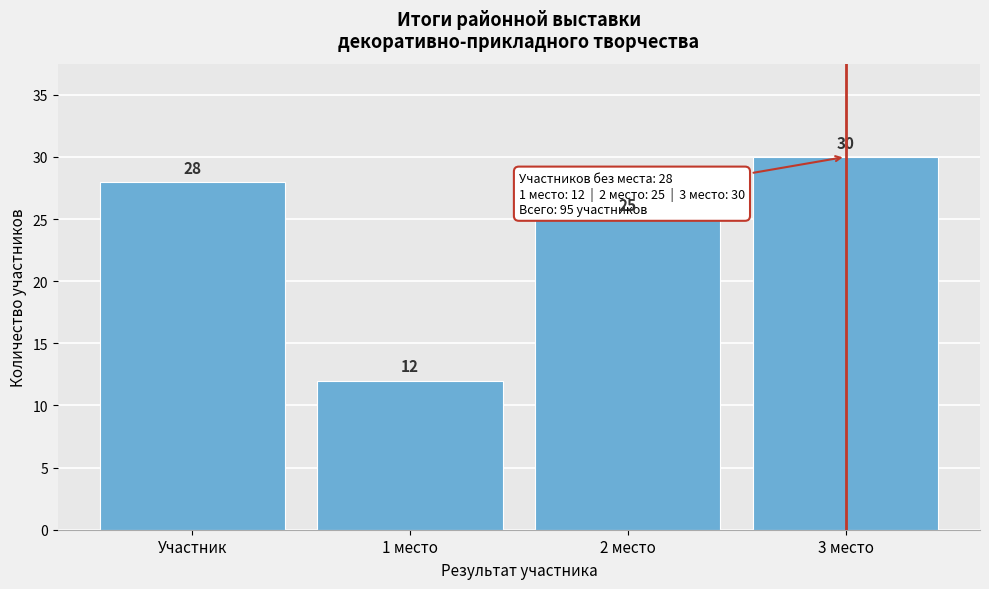

Reading left to right, transcribe all the data shown in this chart.

28	12	25	30